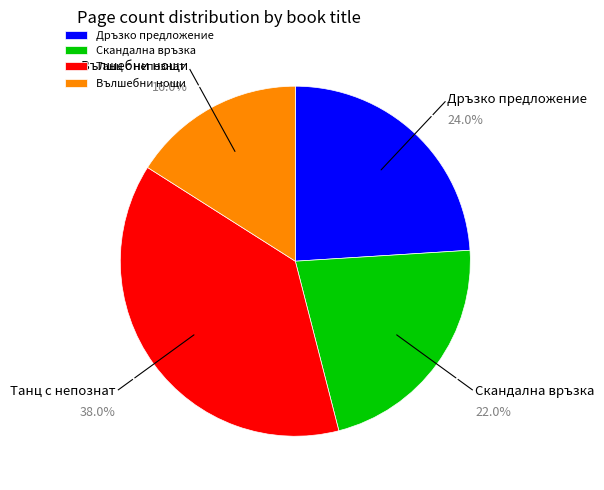

What is the total percentage of Вълшебни нощи and Скандална връзка?

38.0%